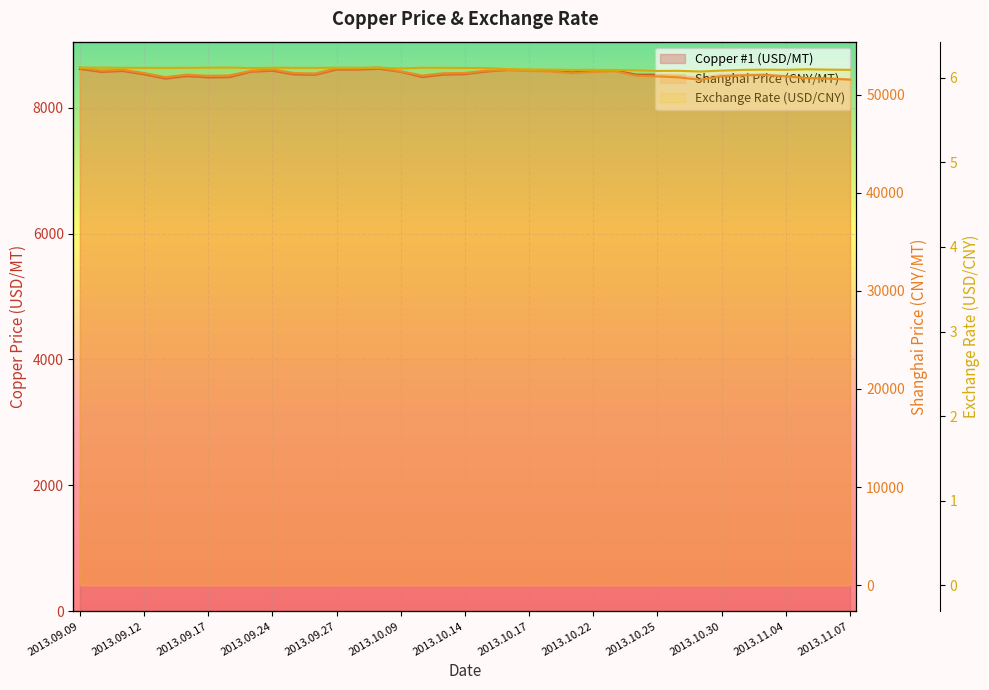

Between 2013.10.30 and 2013.09.23, which is larger?

2013.09.23